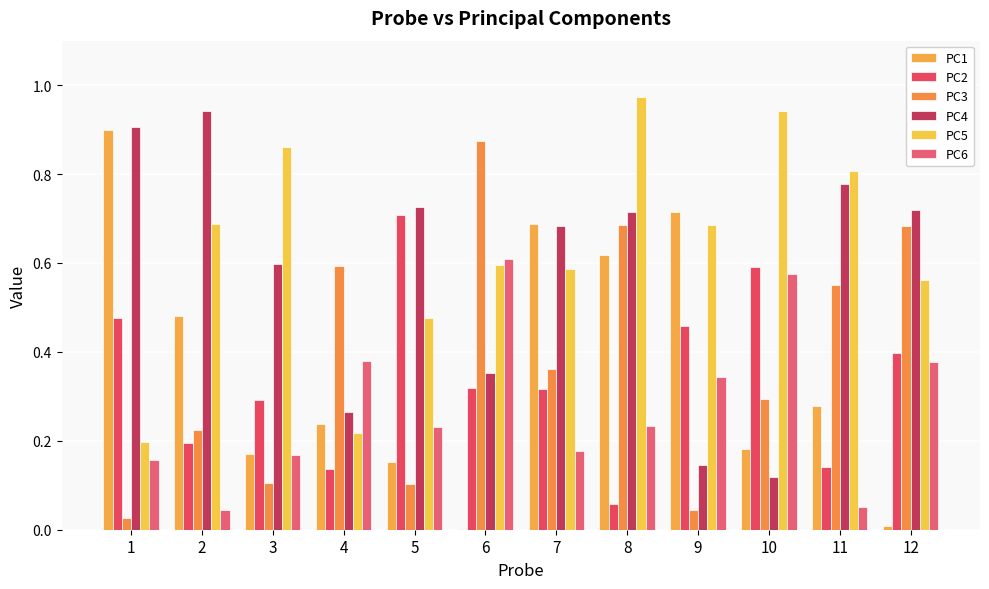

Are the bars horizontal?

No